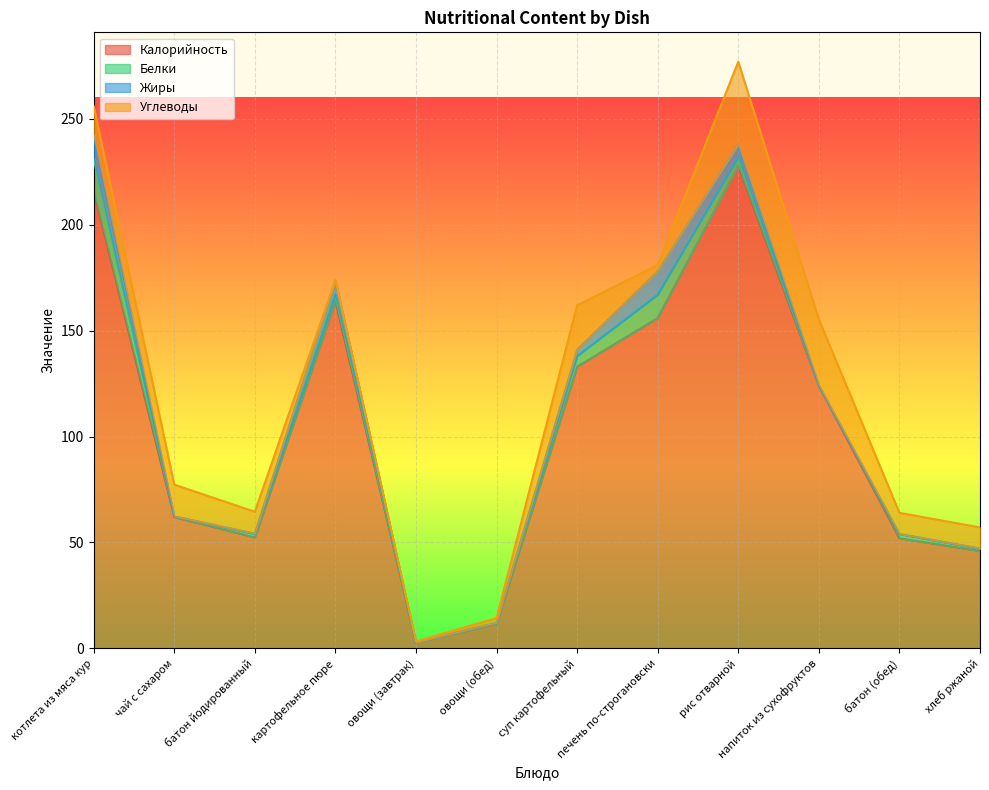

Reading left to right, list all the values displayed in this chart.

Калорийность: 216.0	62.0	52.4	164.0	2.8	11.6	133.0	156.0	228.0	124.0	52.0	46.0
Белки: 14.9	0.3	1.6	3.0	0.0	0.4	5.0	11.0	4.0	0.2	2.0	1.0
Жиры: 11.4	0.0	0.2	6.8	0.0	0.1	3.0	11.0	6.0	0.1	0.0	0.2
Углеводы: 13.6	15.0	10.3	0.1	0.5	2.2	21.0	3.0	39.0	31.0	10.0	9.9